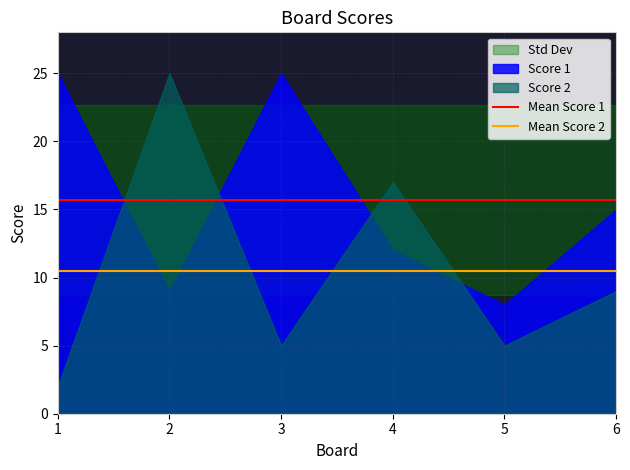

Which has a higher value, 2 or 1?

2